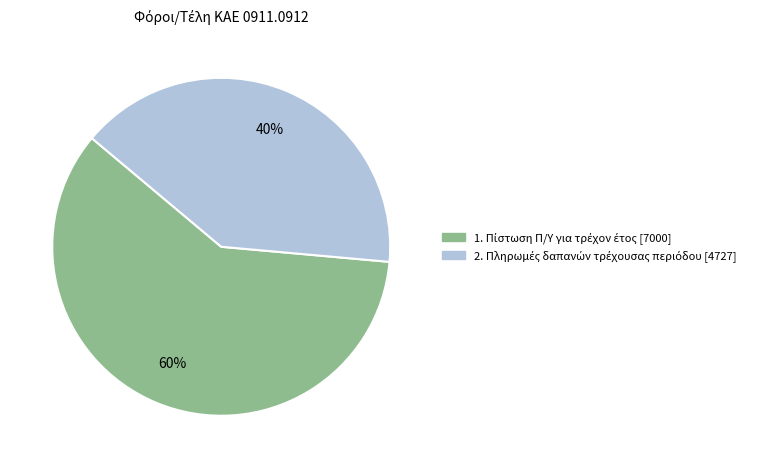

To the nearest percent, what is the average slice percentage?

50%